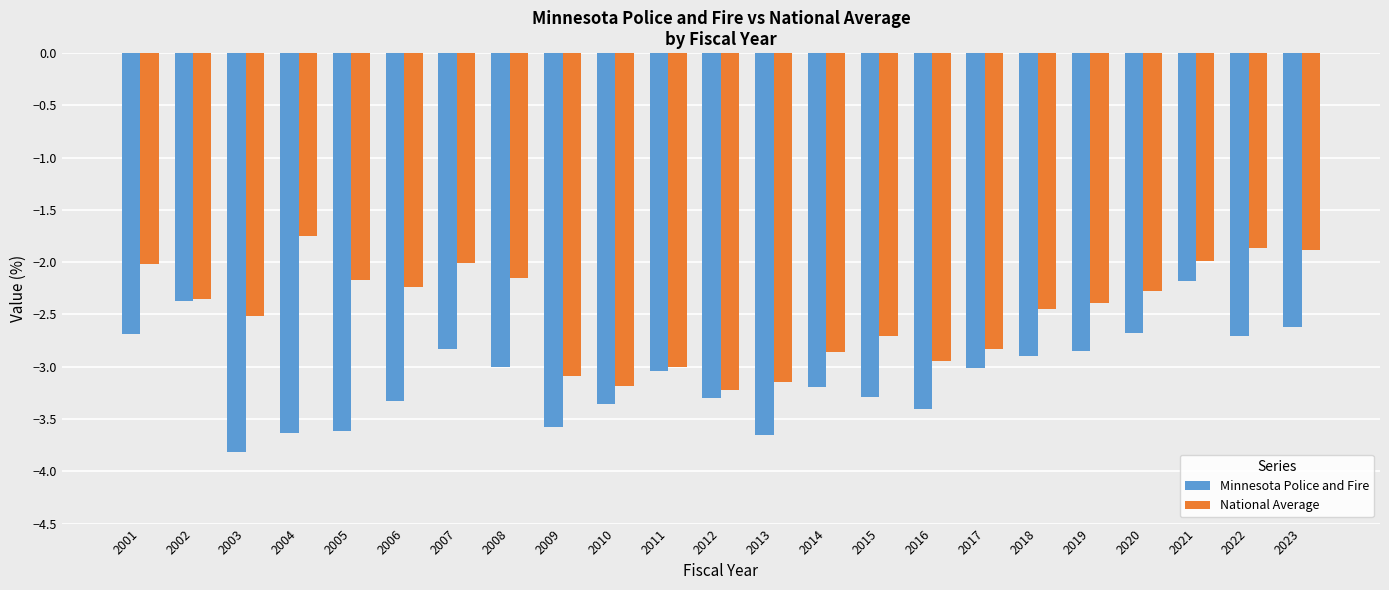

What is the value of the National Average bar at the 1st from the left?

-2.0